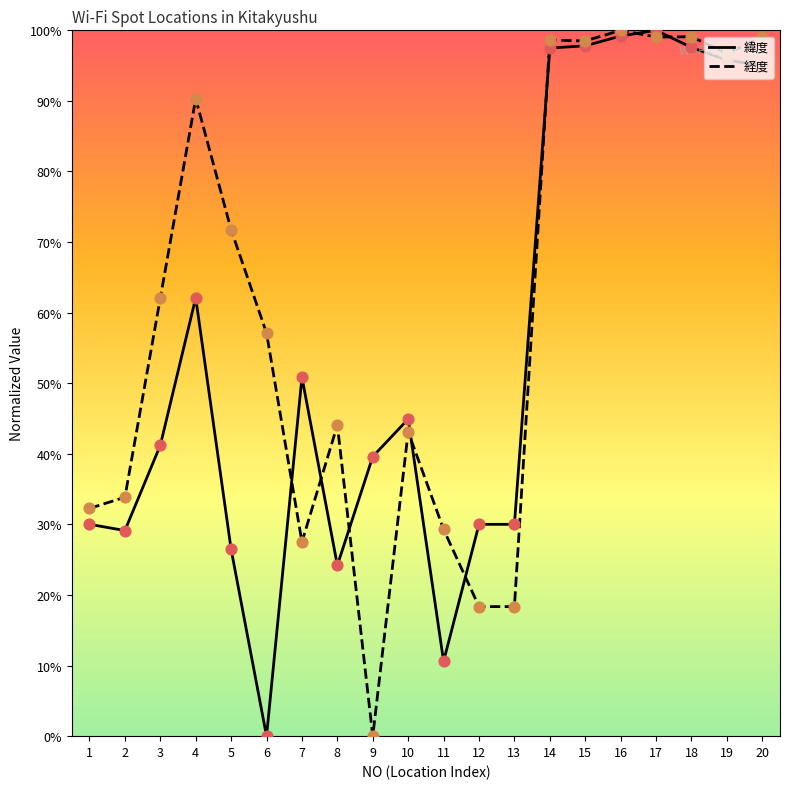

Which series has the widest spread of Y values?

緯度